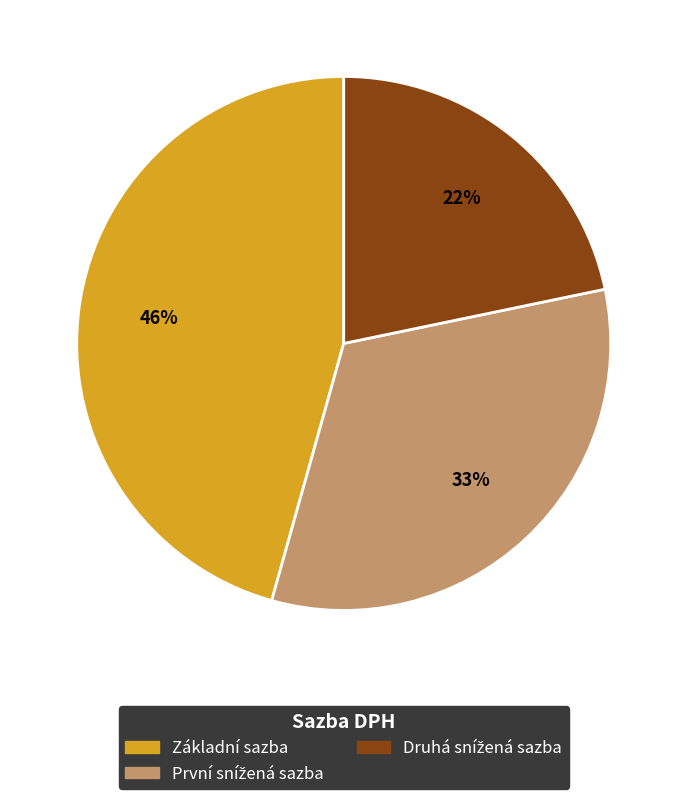

How many segments does this pie chart have?

3